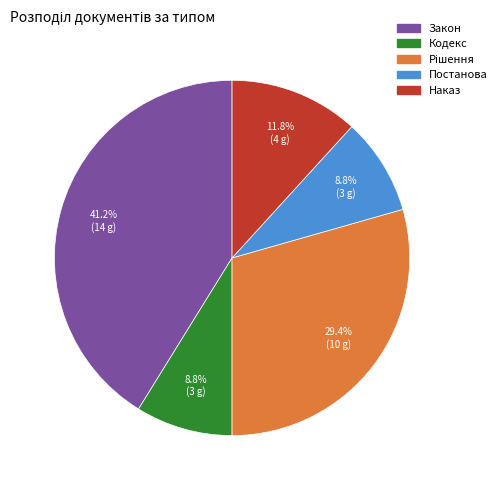

What percentage is NOT represented by Постанова?

91.2%